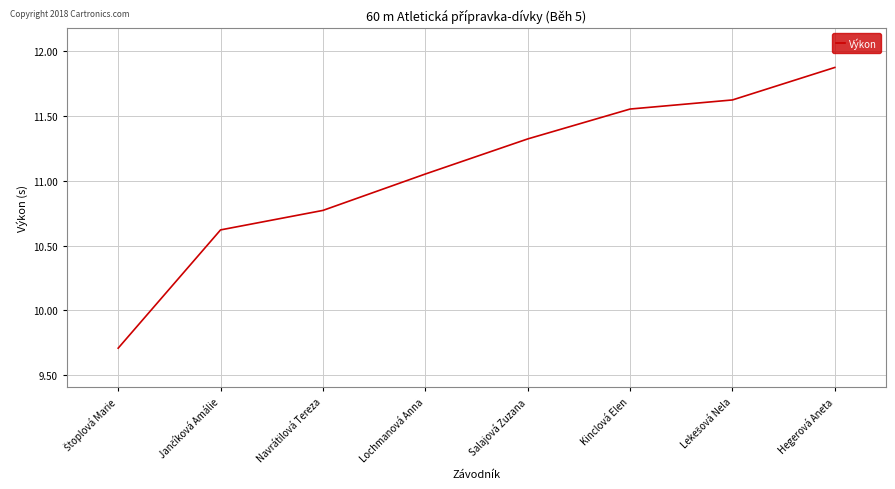

At which label does the data first exceed 11?

Lochmanová Anna